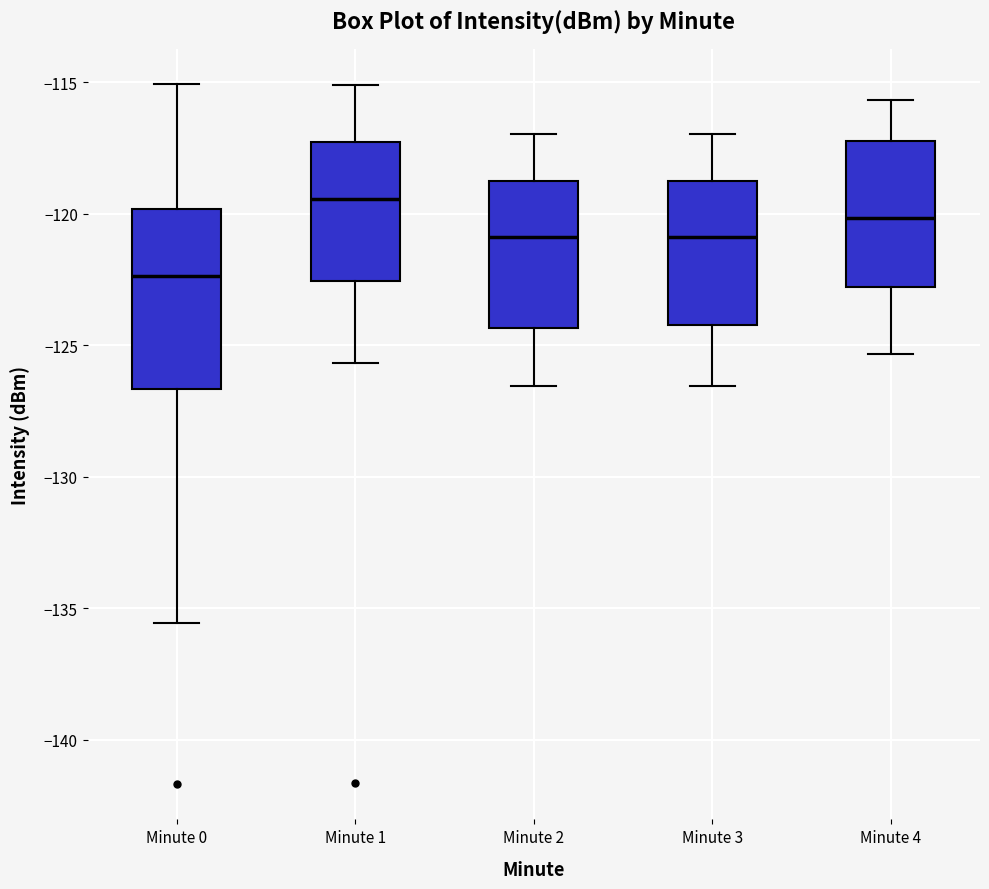

Reading left to right, read every box against the y-axis: the position of its median line, the range the box covers, and the ends of its whiskers. The values are not printed on the chart, so give them approximately, as read against the axis.

Minute 0: median -122.5, box -126.5 to -120.0, whiskers -135.5 to -115.0
Minute 1: median -119.5, box -122.5 to -117.5, whiskers -125.5 to -115.0
Minute 2: median -121.0, box -124.5 to -119.0, whiskers -126.5 to -117.0
Minute 3: median -121.0, box -124.0 to -119.0, whiskers -126.5 to -117.0
Minute 4: median -120.0, box -123.0 to -117.0, whiskers -125.5 to -115.5